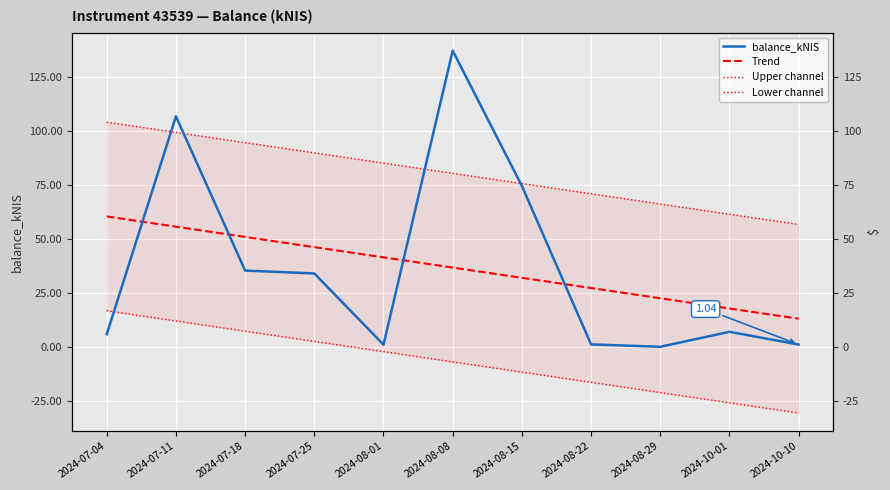

What is the difference between the maximum and minimum values in the Trend series?

47.3